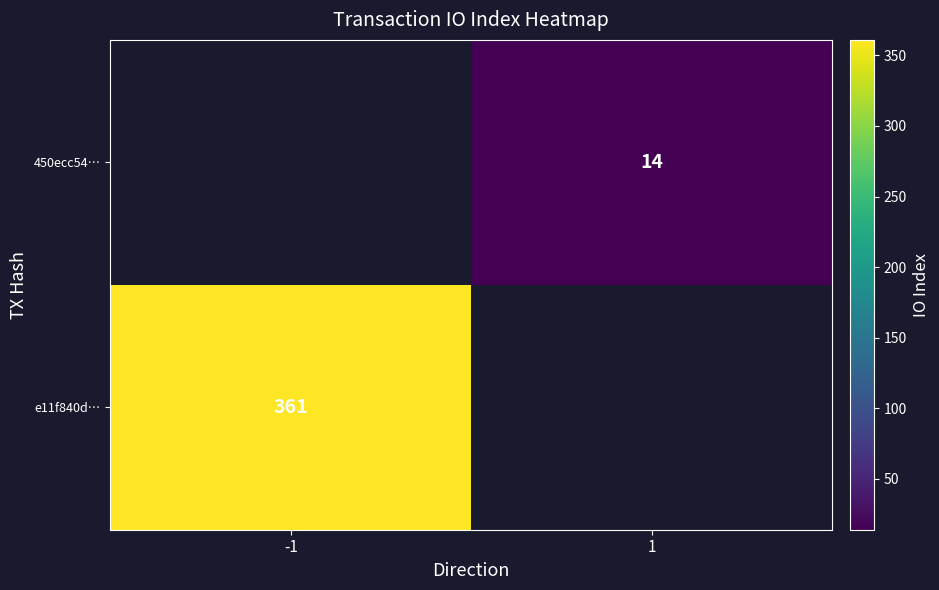

The value of e11f840d… at -1 is 491.0. True or false?

False